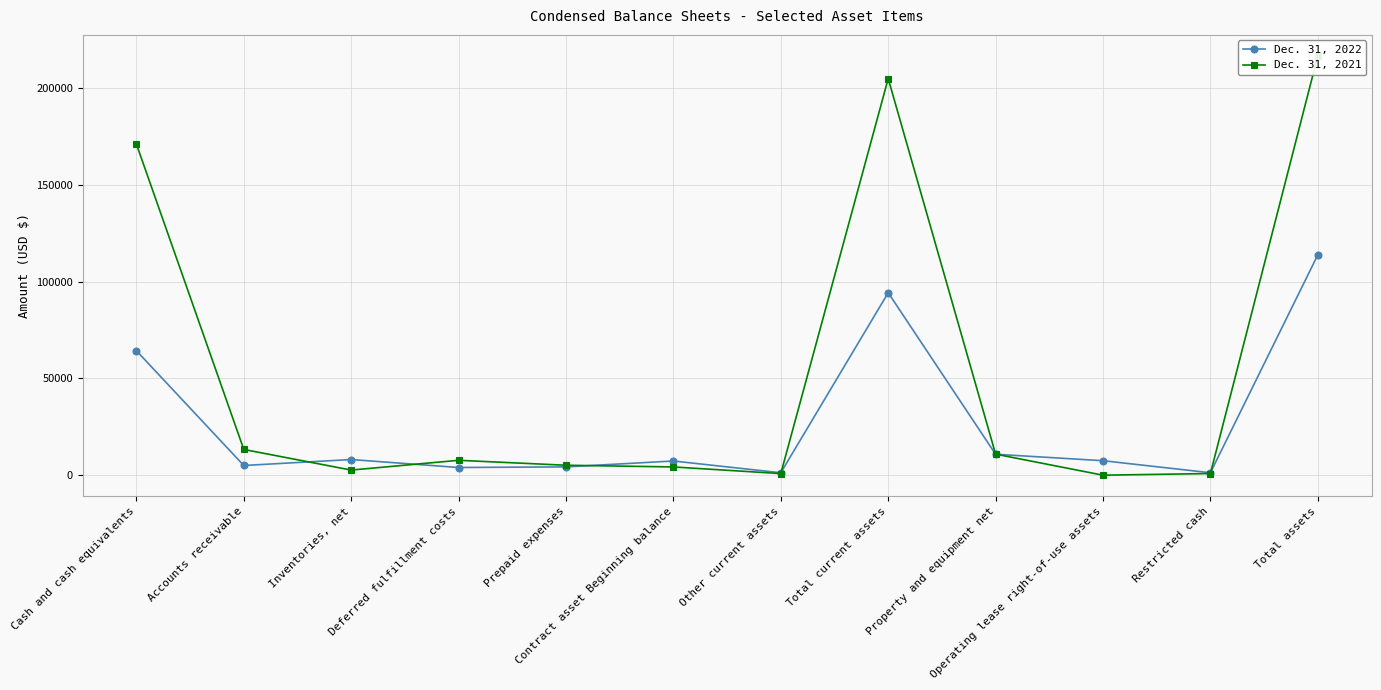

What is the highest value of the Dec. 31, 2022 series?

113841